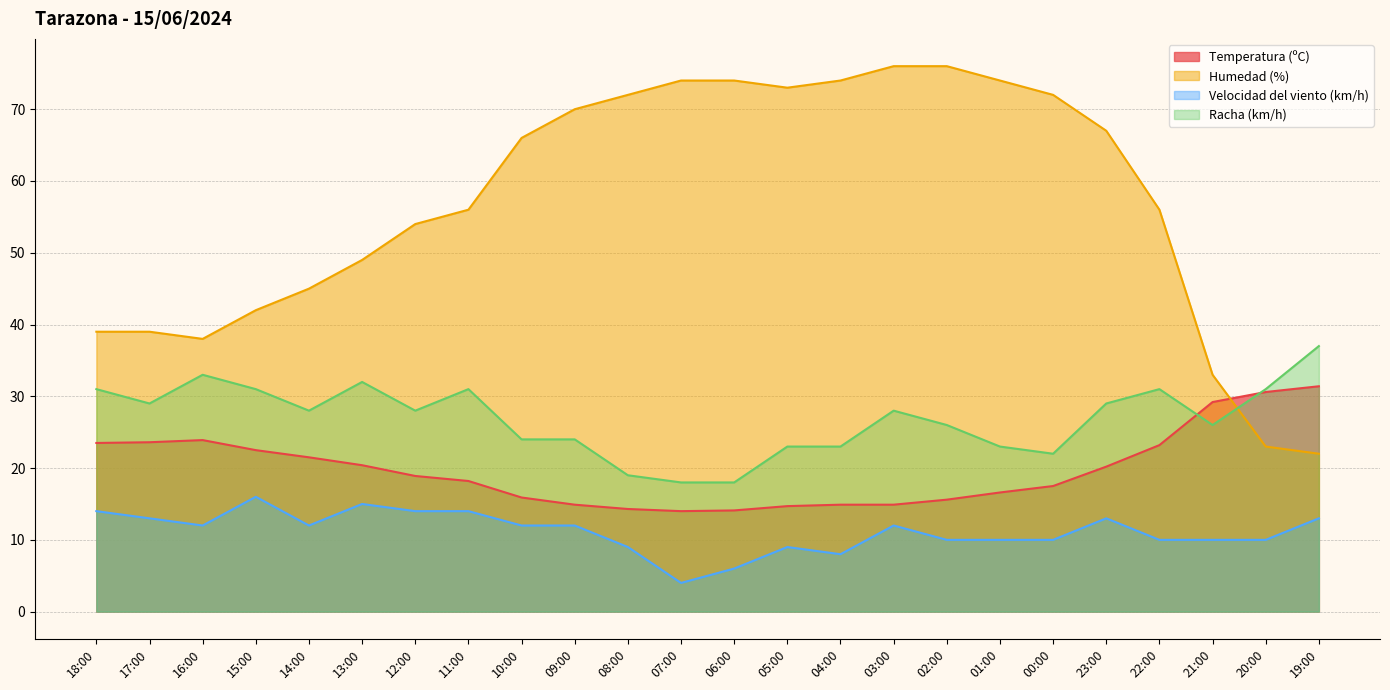

Which series changed the most between 21:00 and 20:00?

Humedad (%)